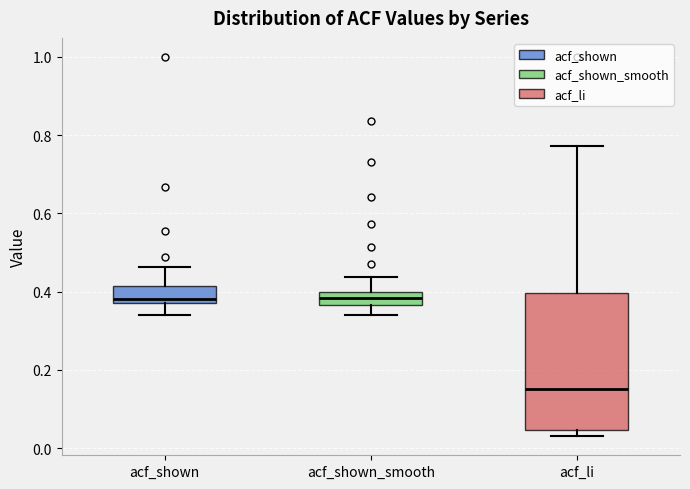

Where does the upper whisker of the box for acf_li end on the y-axis? The values are not printed on the chart, so give them approximately, as read against the axis.

0.78